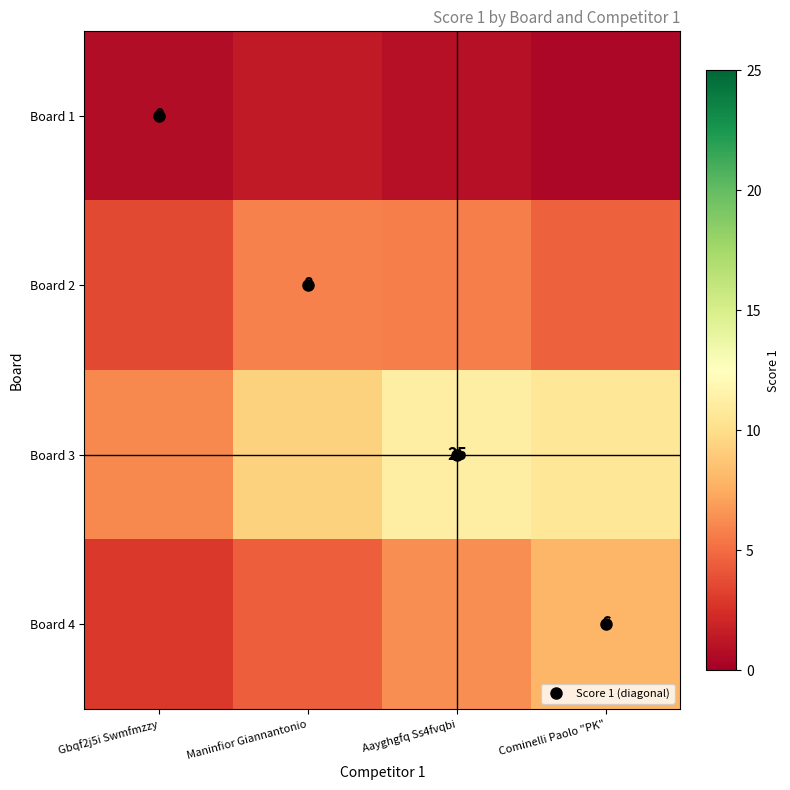

The Board 2 series shows 7.9 at Maninfior Giannantonio. True or false?

False